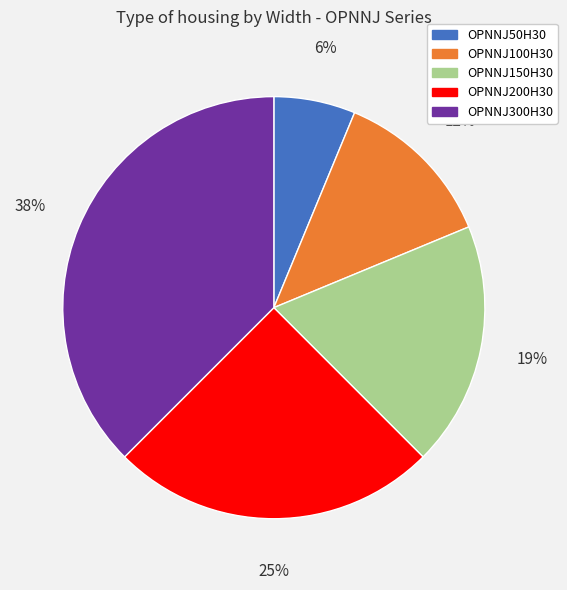

Is the sum of OPNNJ300H30 and OPNNJ200H30 greater than half?

Yes